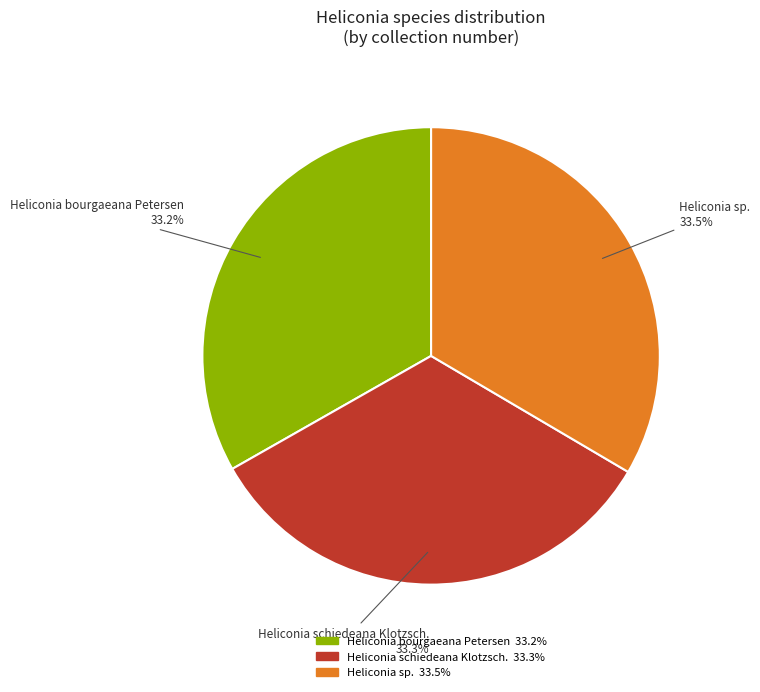

How many segments does this pie chart have?

3